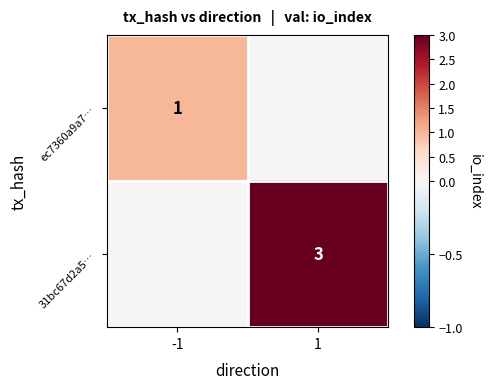

The 31bc67d2a5… series shows 1 at 1. True or false?

False